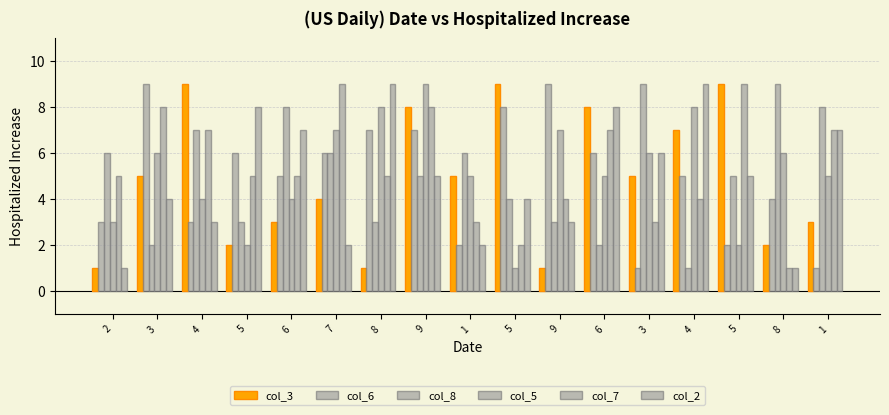

Between 3 and 6, which is larger?

6